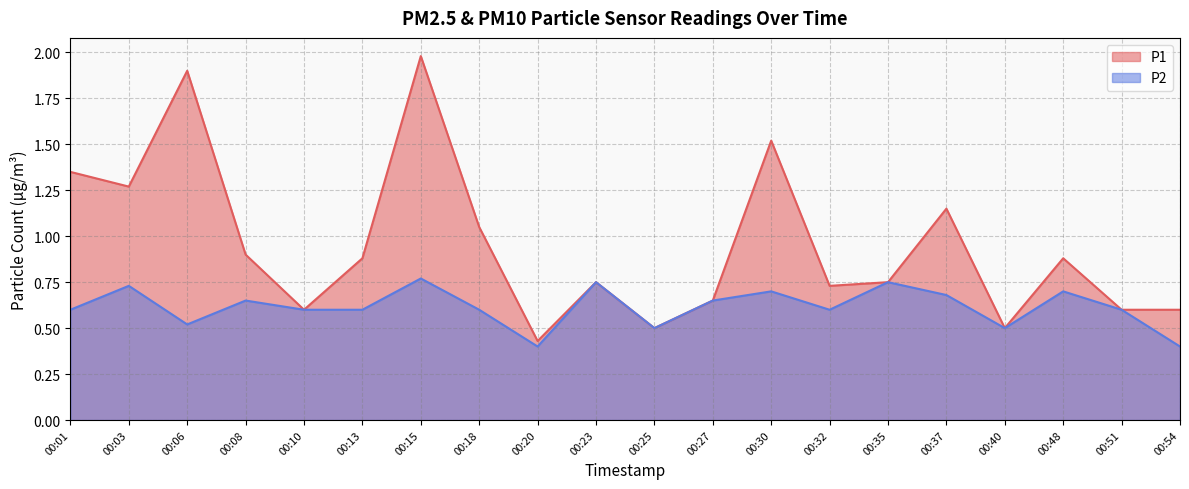

What is the value of the P2 point at the 4th from the left?

0.7